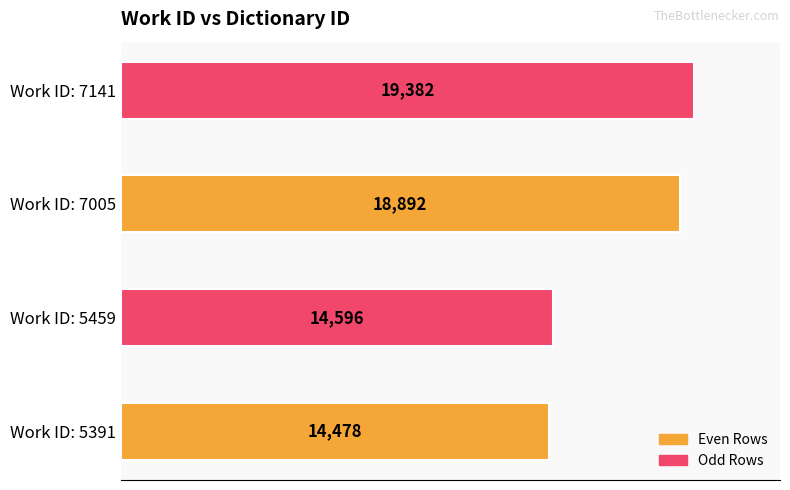

Rank the categories by value from highest to lowest.

Work ID: 7141, Work ID: 7005, Work ID: 5459, Work ID: 5391